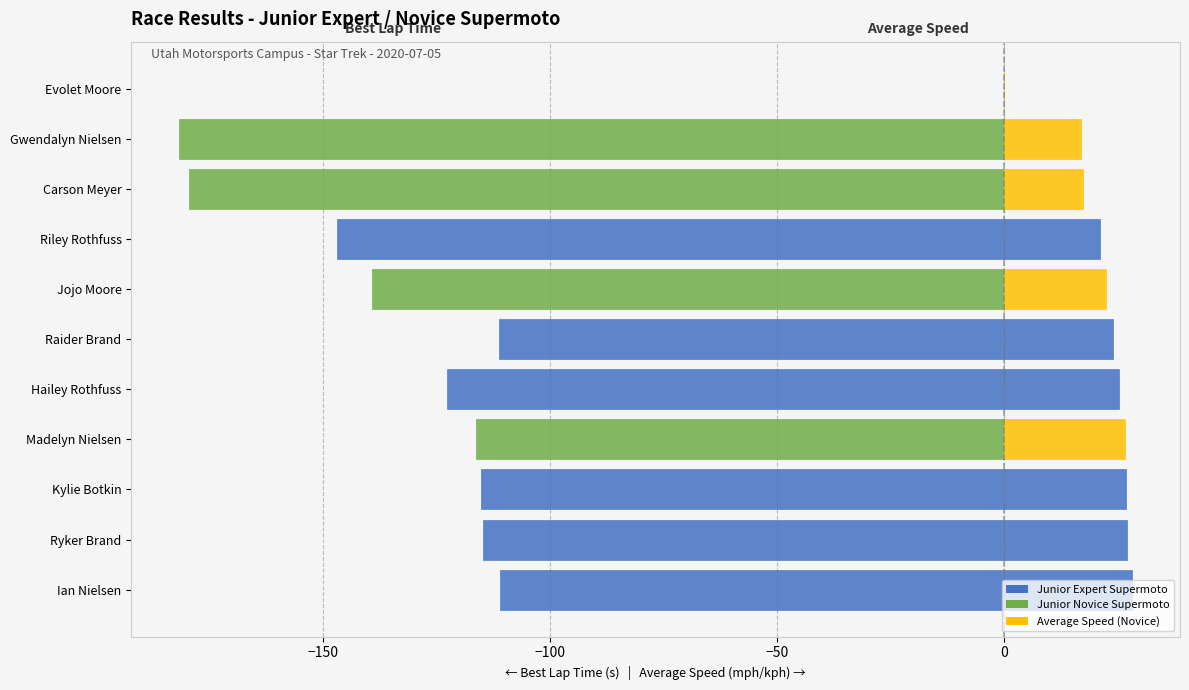

How many series are shown in this chart?

2